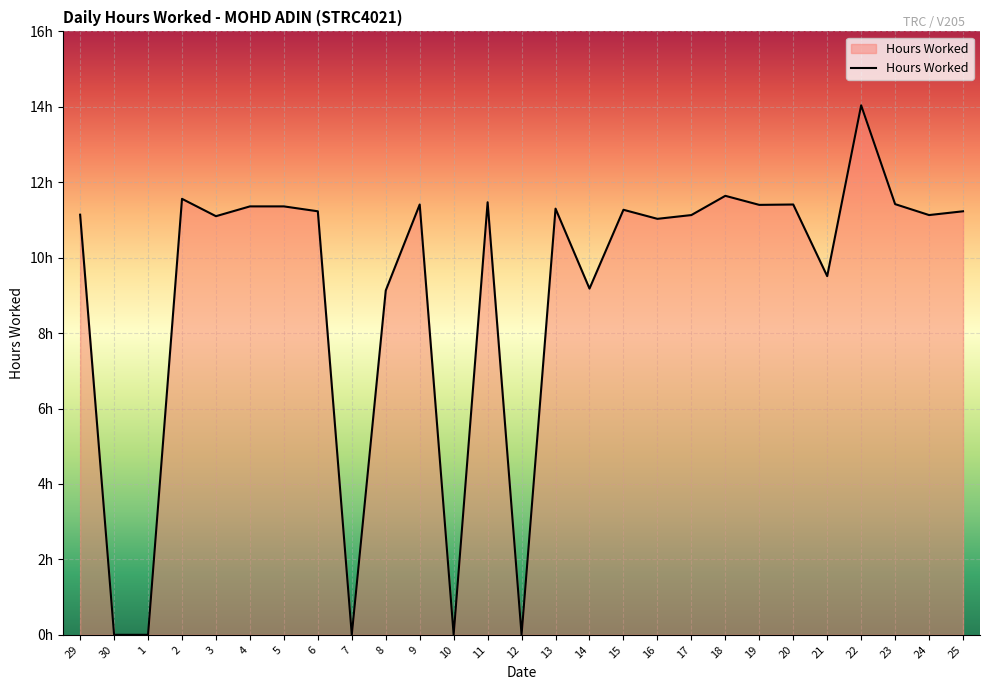

At which category does the data reach its first local peak?

2